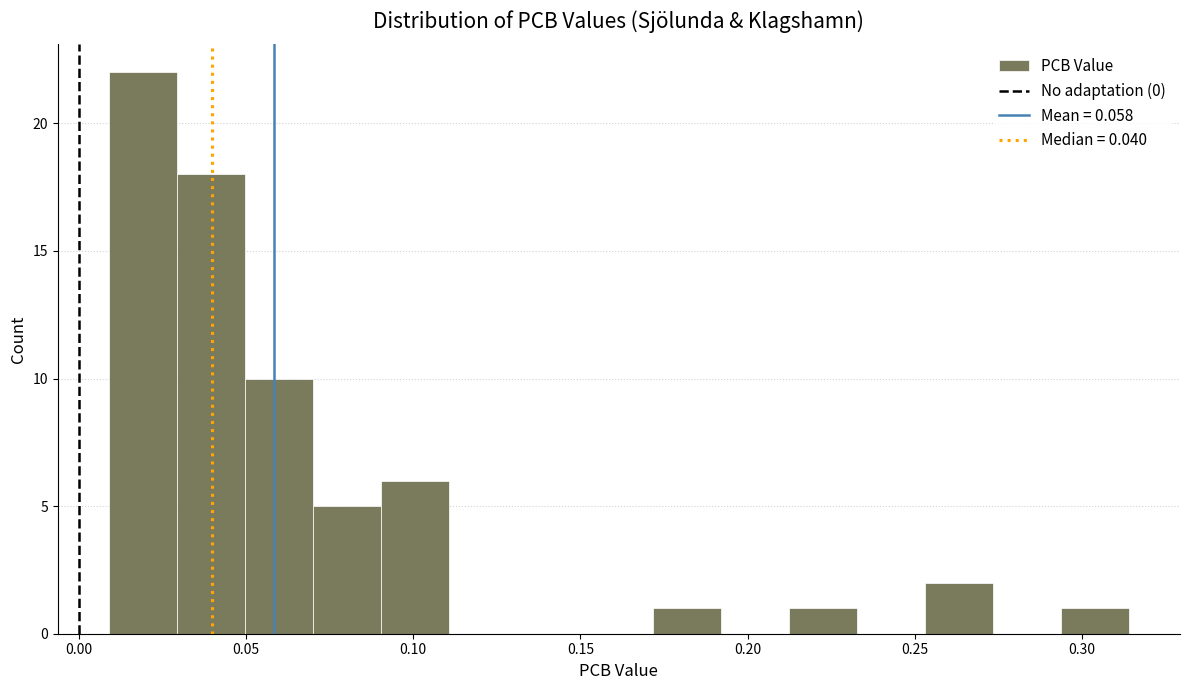

Over which range of the x-axis is the bar tallest?

0.010 to 0.030